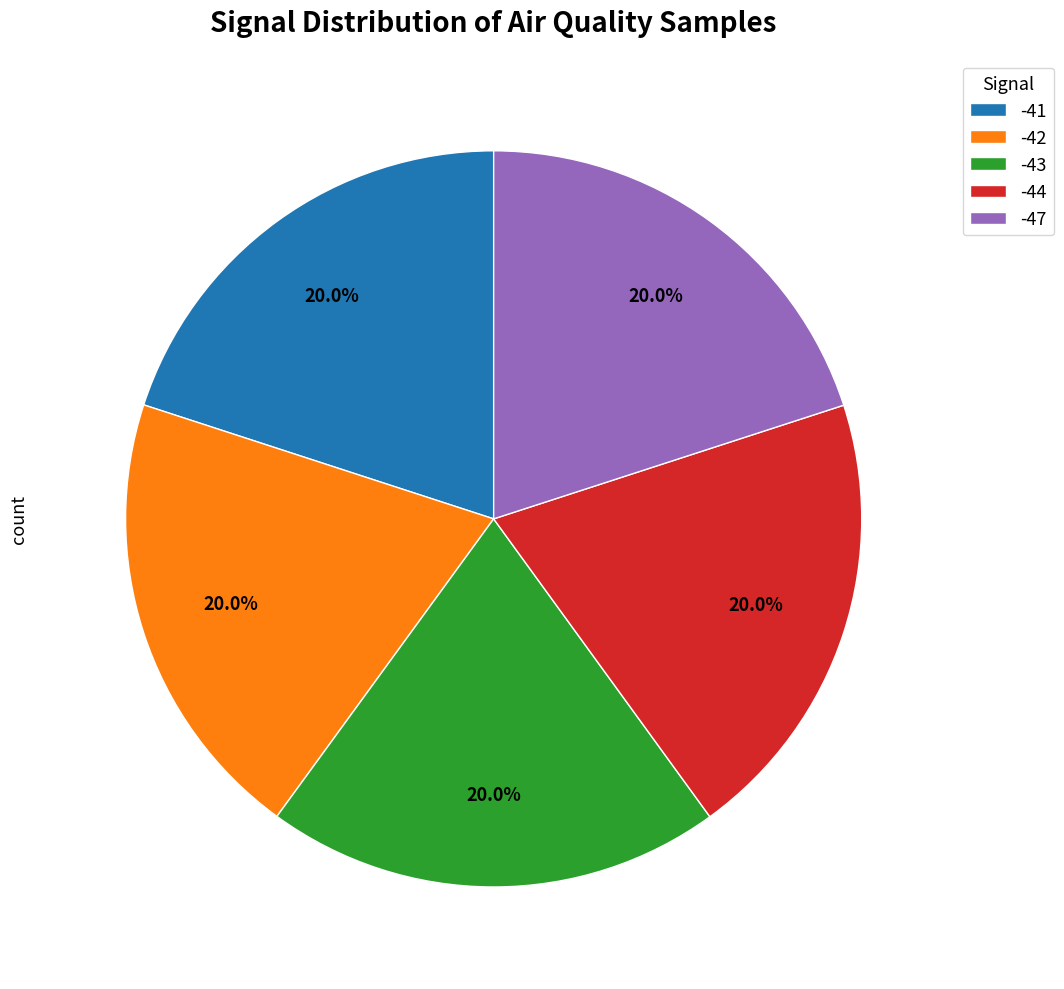

Combined, do -44 and -43 account for over 50%?

No